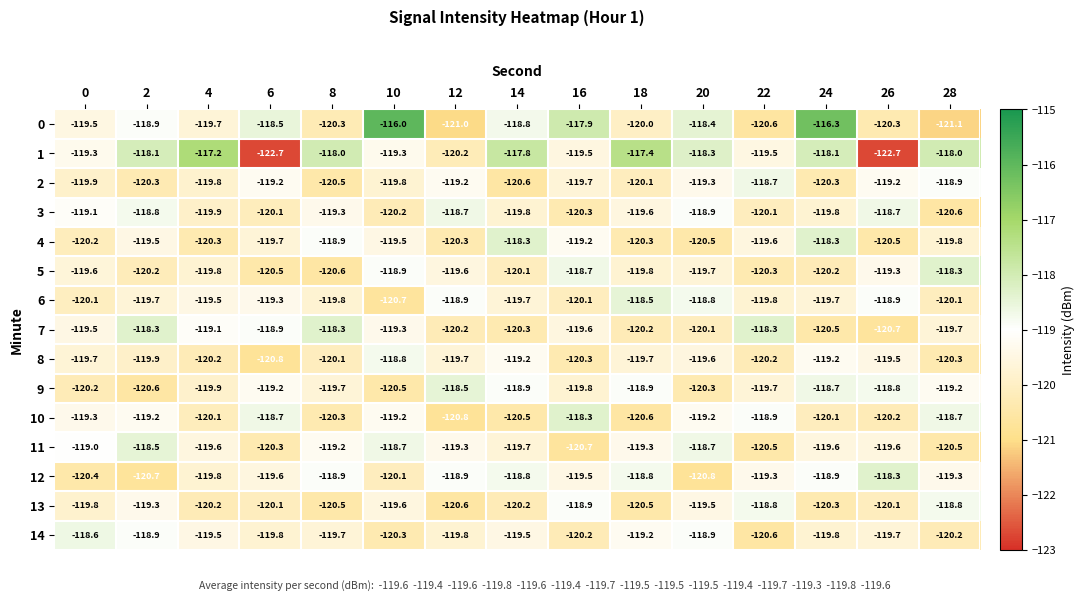

True or false: 14 has a value of -174.4 at 12.

False